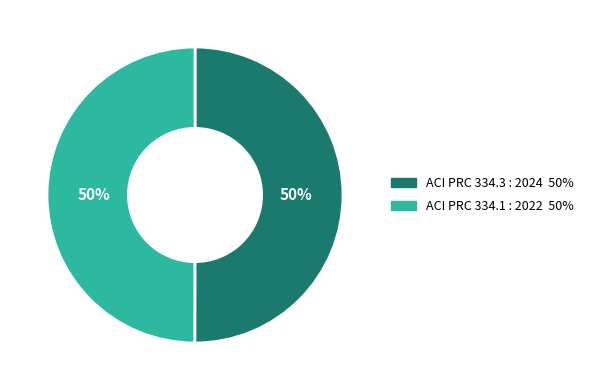

Combined, do ACI PRC 334.1 : 2022 and ACI PRC 334.3 : 2024 account for over 50%?

Yes